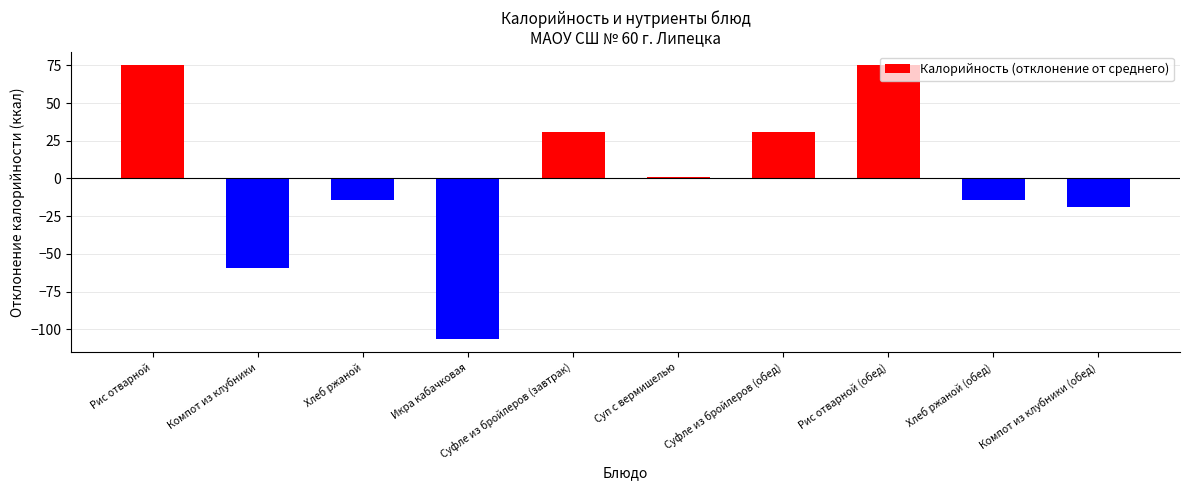

Is it true that the value at Икра кабачковая is -143.7?

False